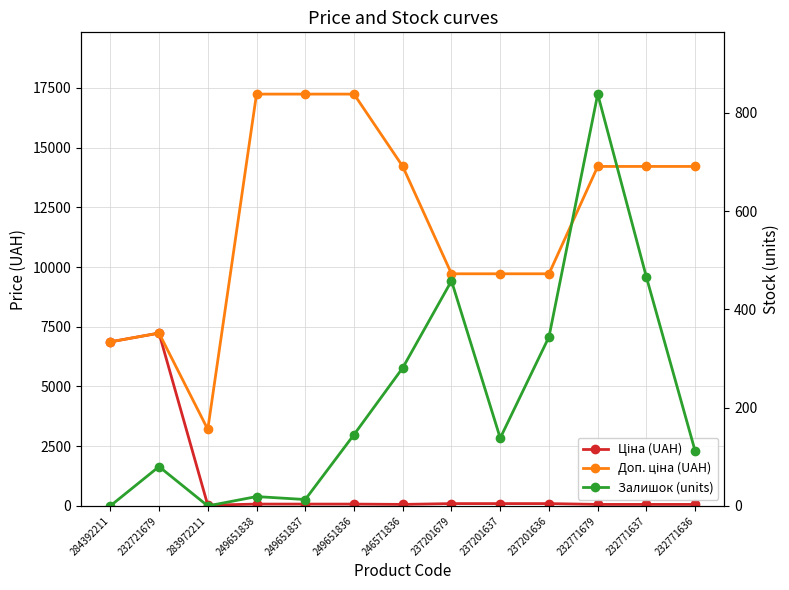

At 249651836, list the series in order from largest to smallest.

Доп. ціна (UAH), Залишок (units), Ціна (UAH)